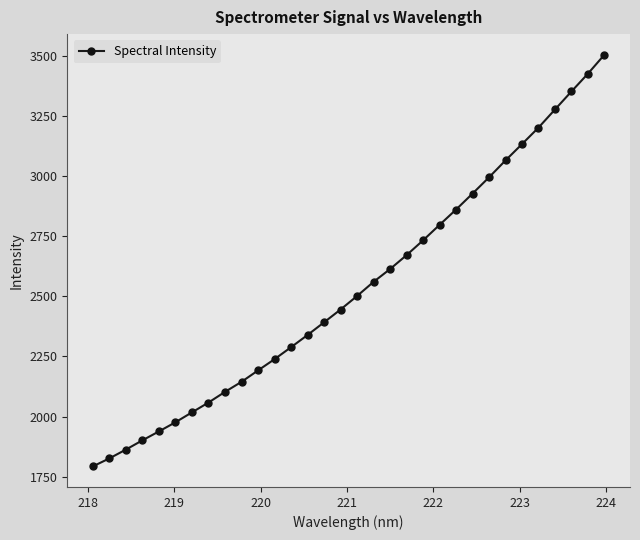

What is the difference between the maximum and second lowest values?

1679.0